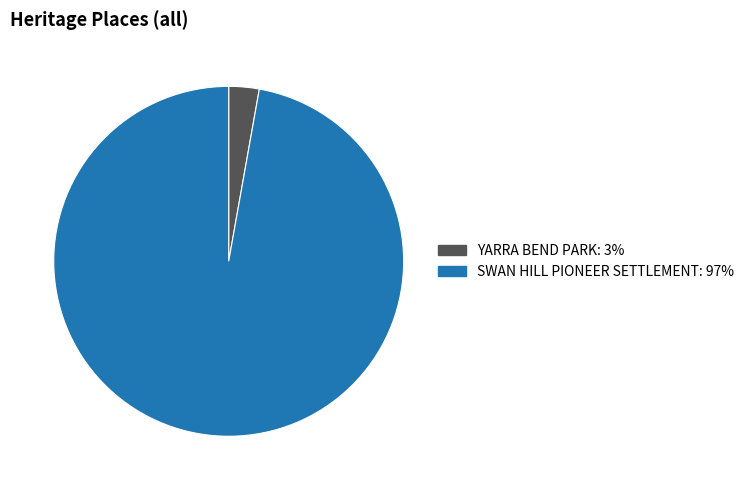

Which slice represents more than half of the pie?

SWAN HILL PIONEER SETTLEMENT